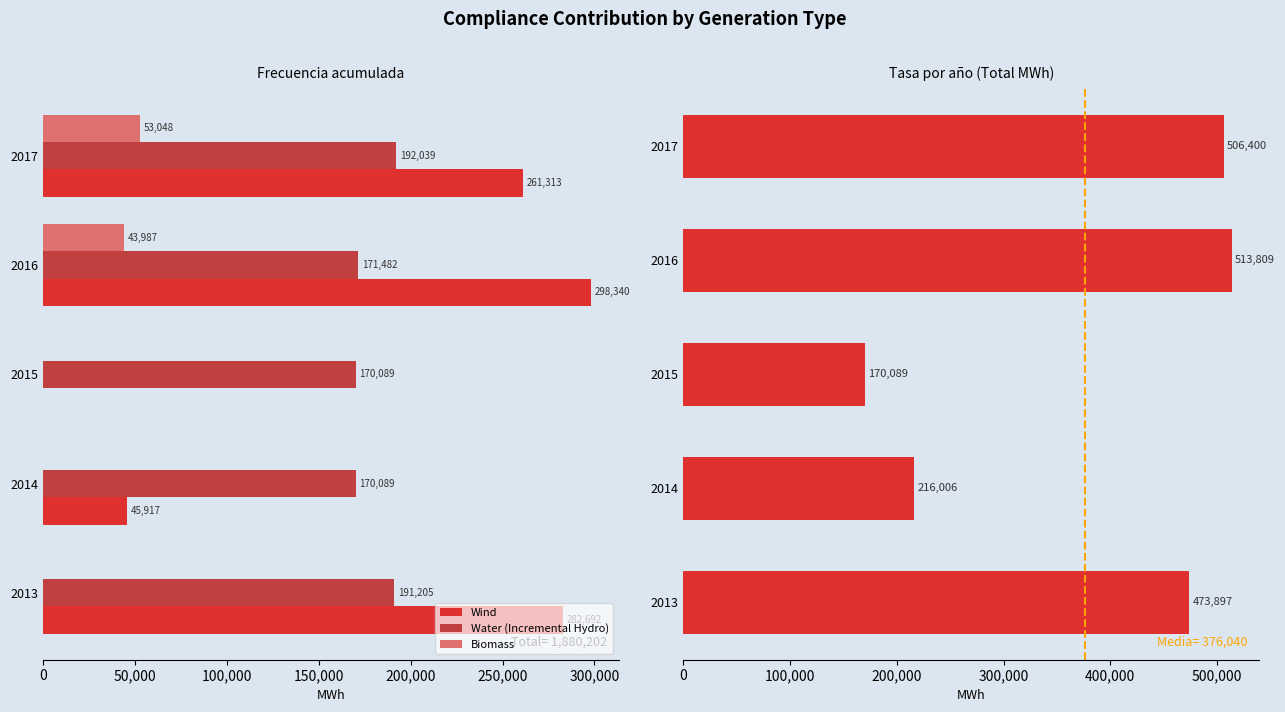

True or false: Biomass has a value of 19396.0 at 2015.

False